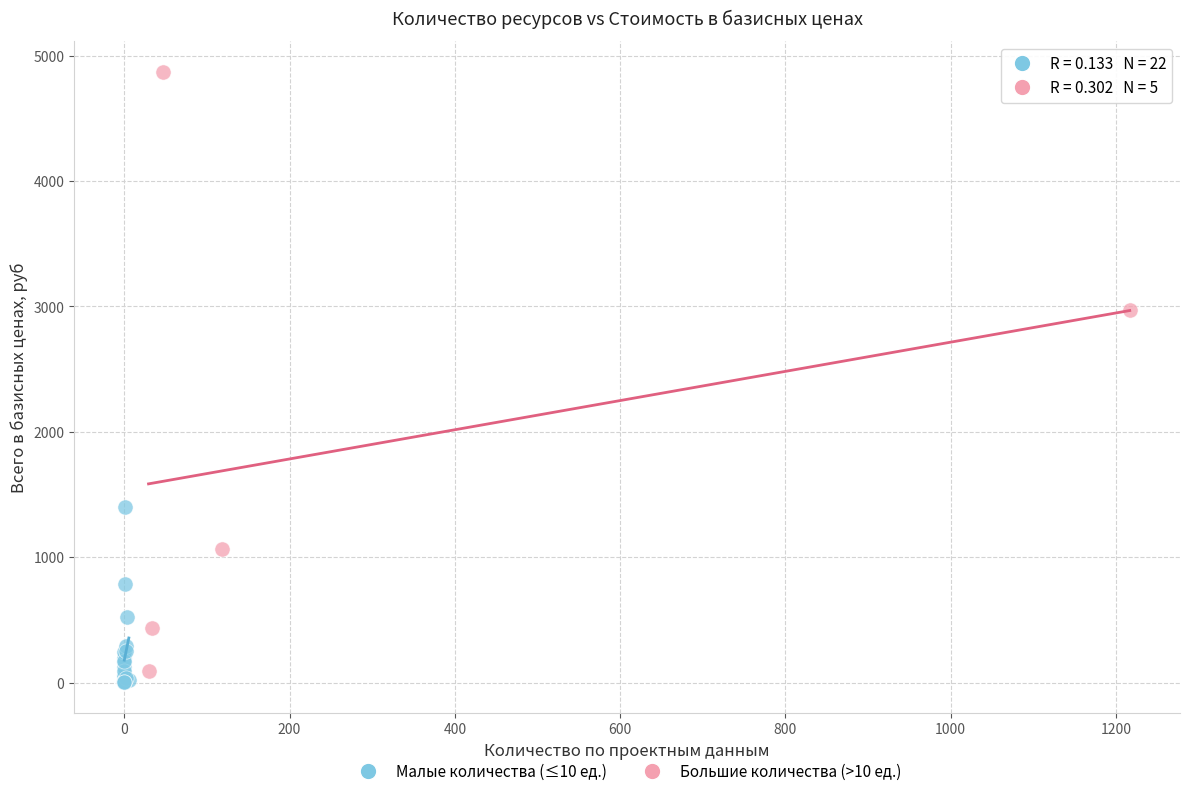

Which series contains the highest Y value?

Большие количества (>10 ед.)